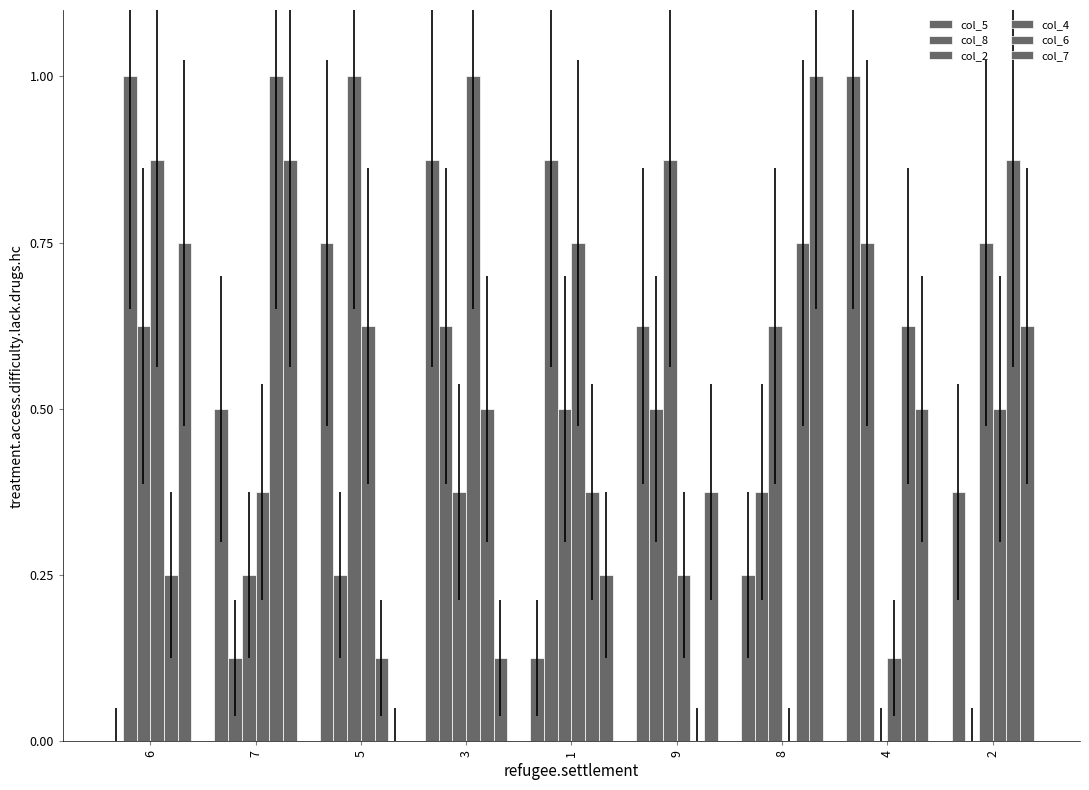

Which series has the largest range (max minus min)?

col_5